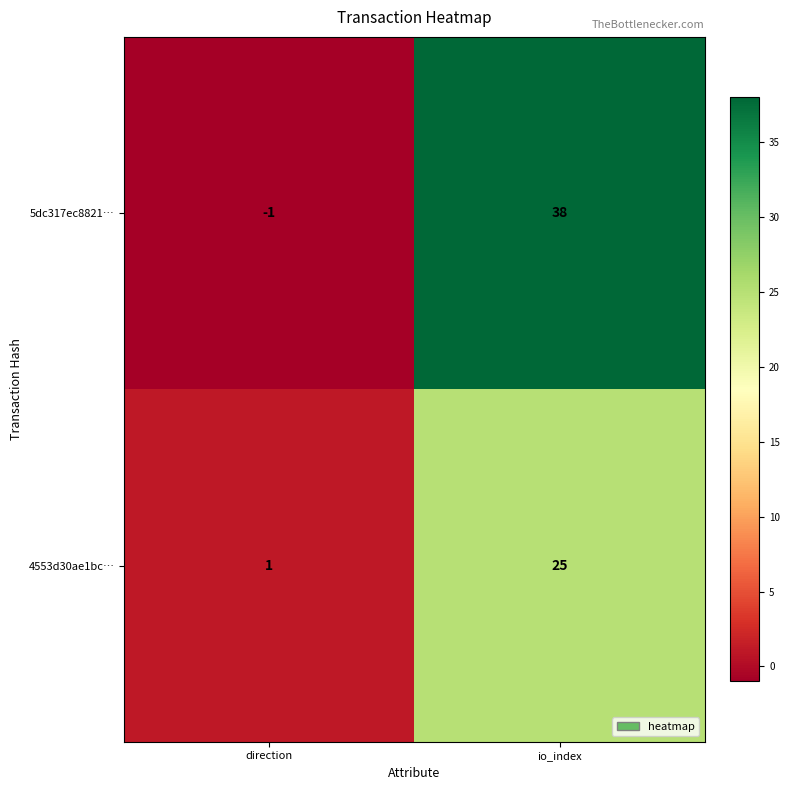

What is the minimum value shown in the chart?

-1